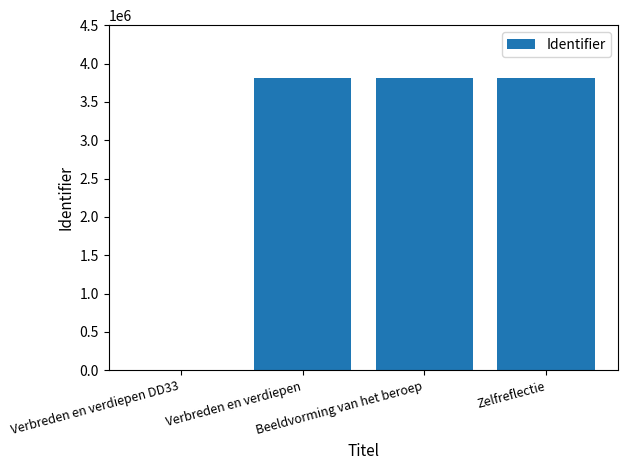

True or false: the data shows 3810997 at Verbreden en verdiepen.

True